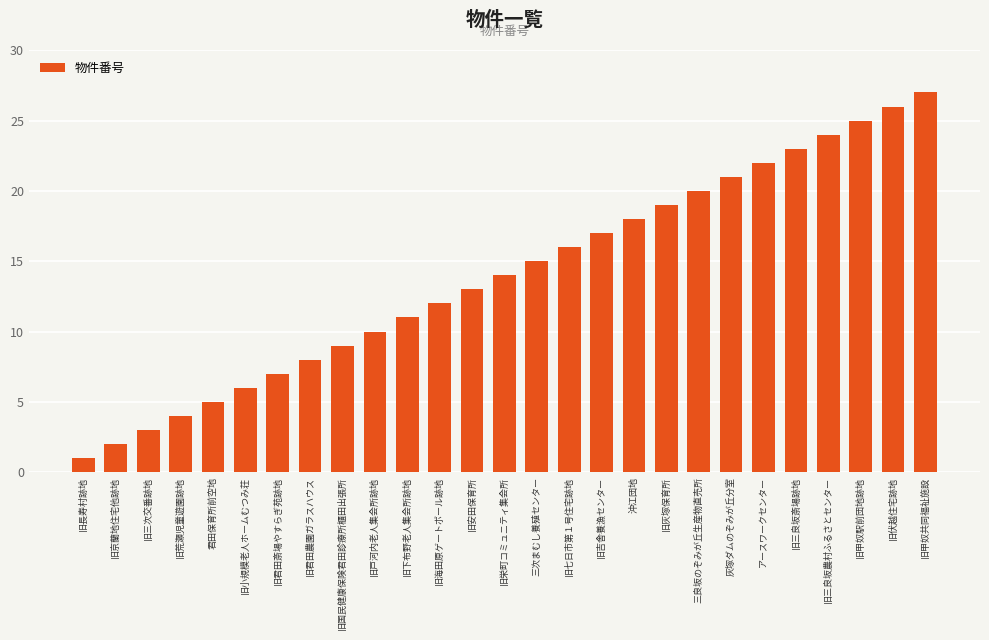

Which category has the highest value across all series?

旧甲奴共同福祉施設